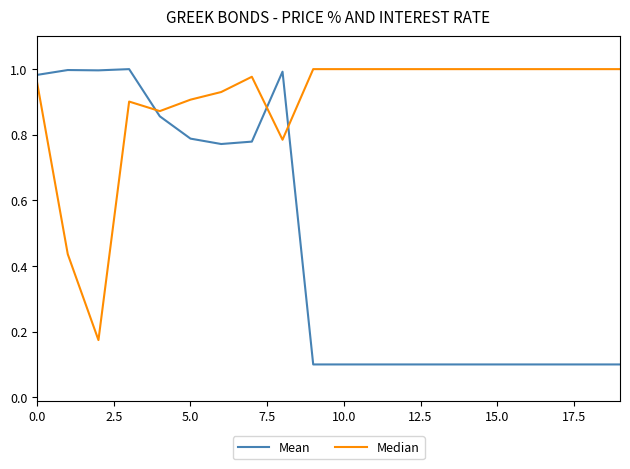

List the series in order of their overall mean, highest first.

Median, Mean